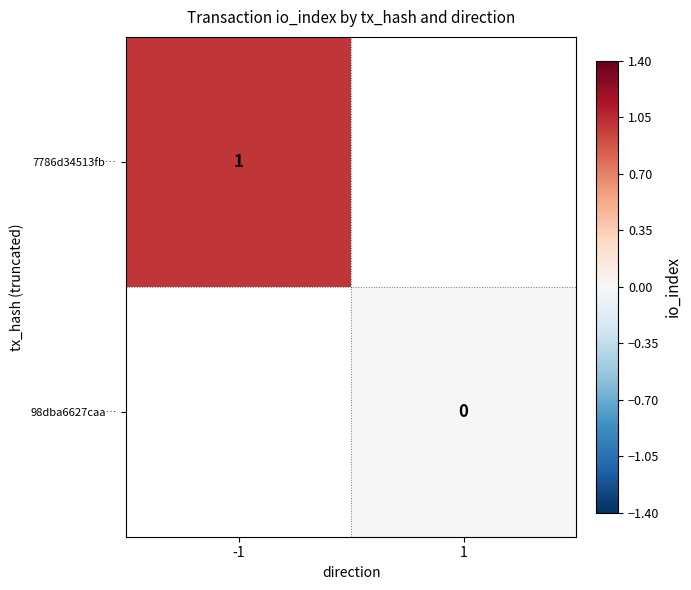

True or false: 7786d34513fb… has a value of 1 at -1.

True